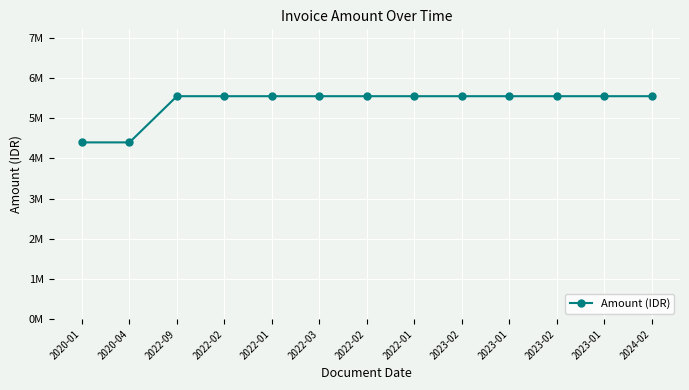

Between 2022-01 and 2022-01, which is larger?

2022-01